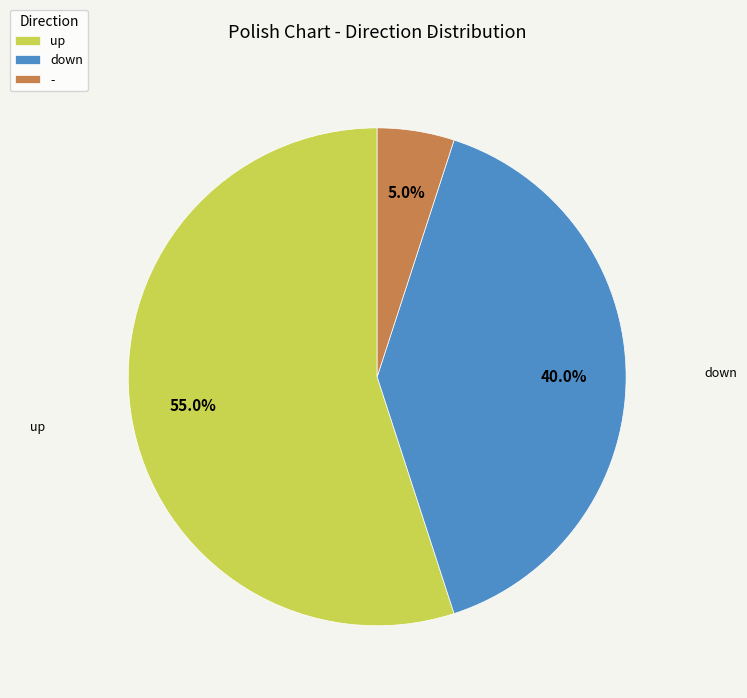

Is it true that up is 41% of the pie?

False